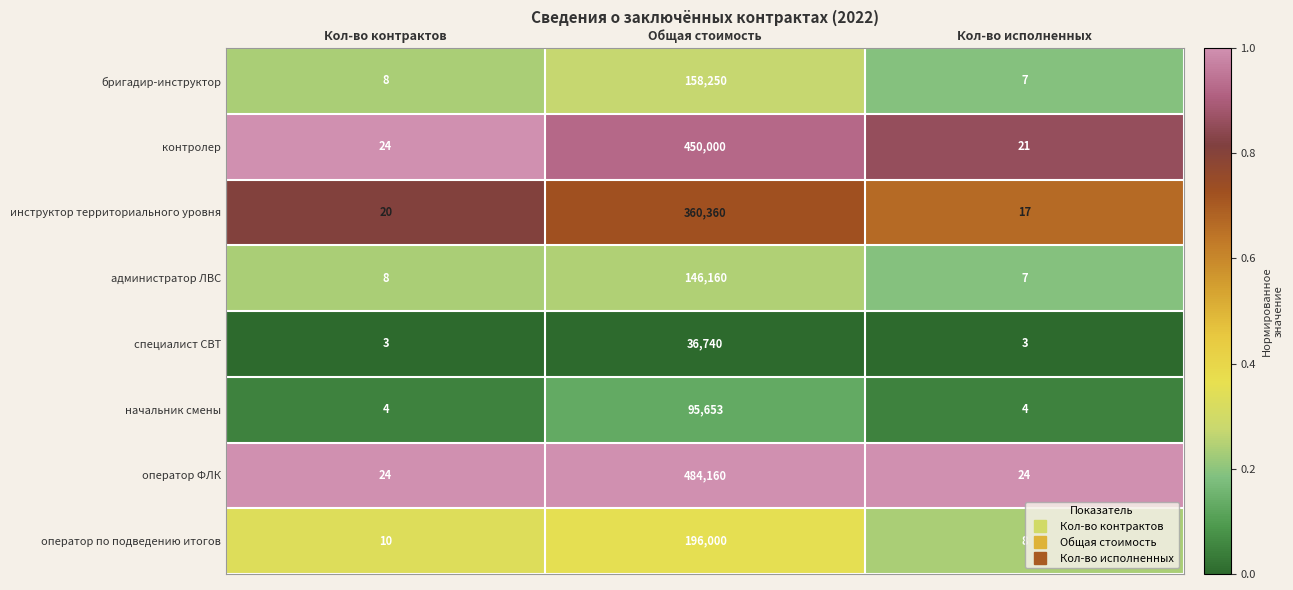

Reading left to right, transcribe all the data shown in this chart.

бригадир-инструктор: 8	158250	7
контролер: 24	450000	21
инструктор территориального уровня: 20	360360	17
администратор ЛВС: 8	146160	7
специалист СВТ: 3	36740	3
начальник смены: 4	95653	4
оператор ФЛК: 24	484160	24
оператор по подведению итогов: 10	196000	8